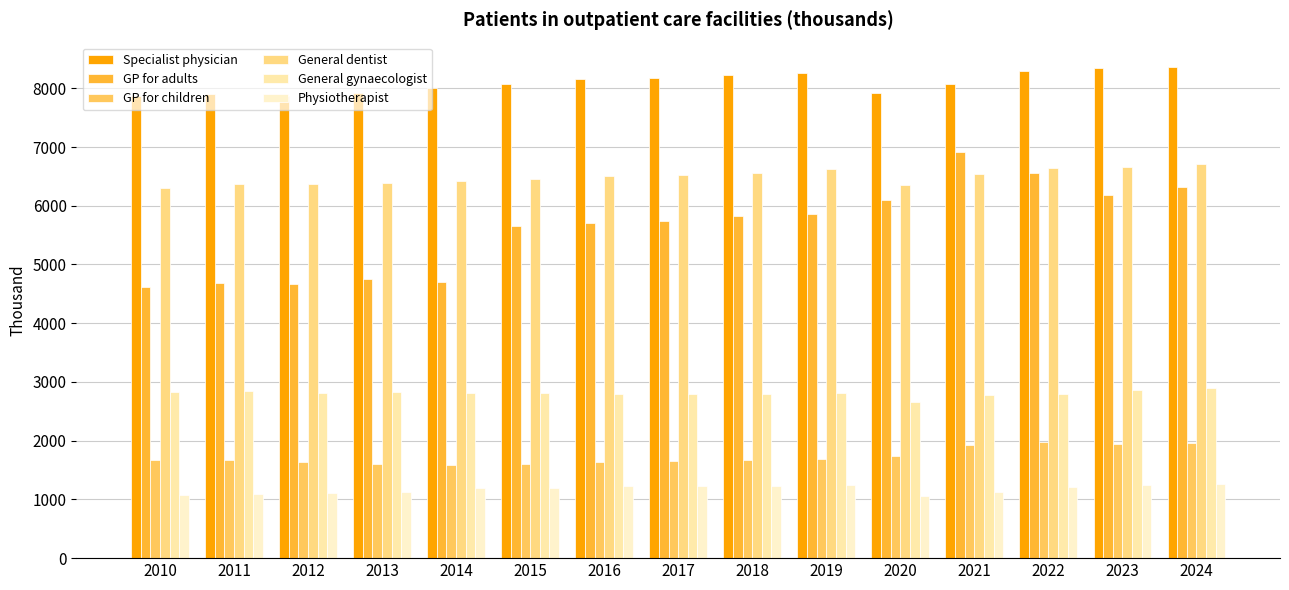

Which category has the lowest value across all series?

2020